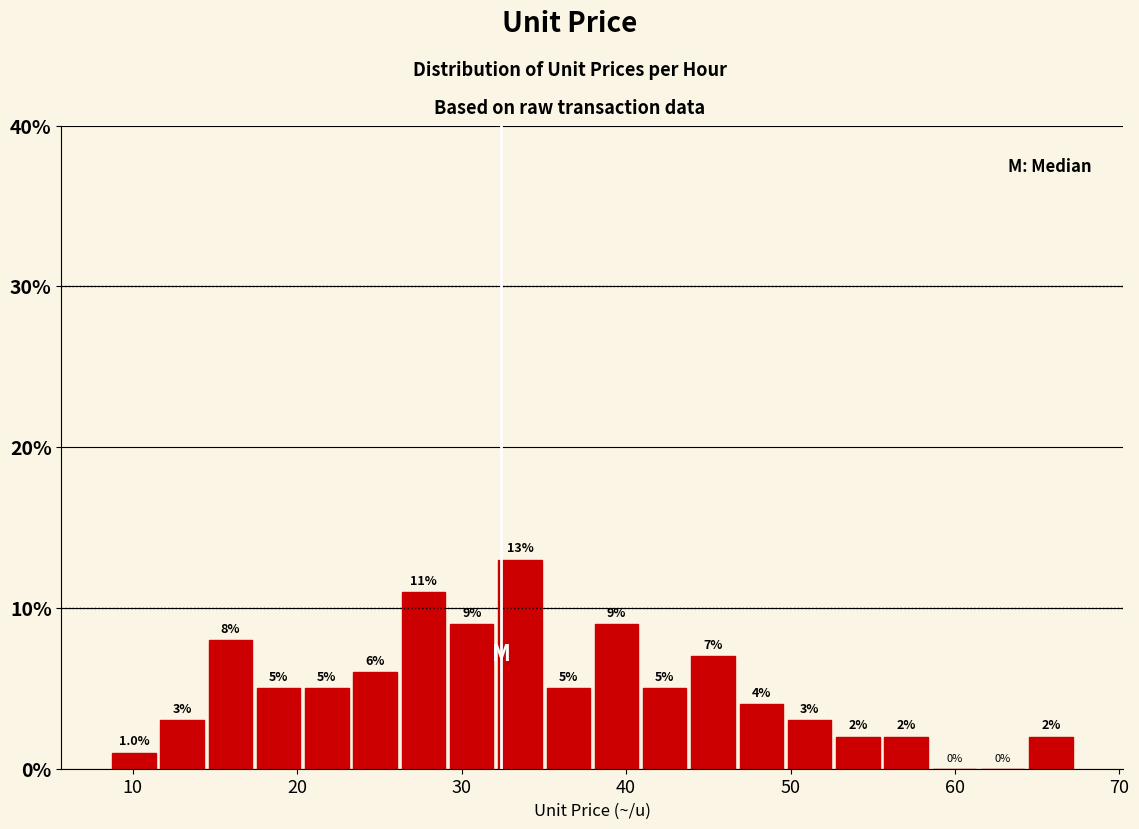

Around what value on the x-axis is the tallest bar? Give the approximate position of its centre, as read against the axis.

34